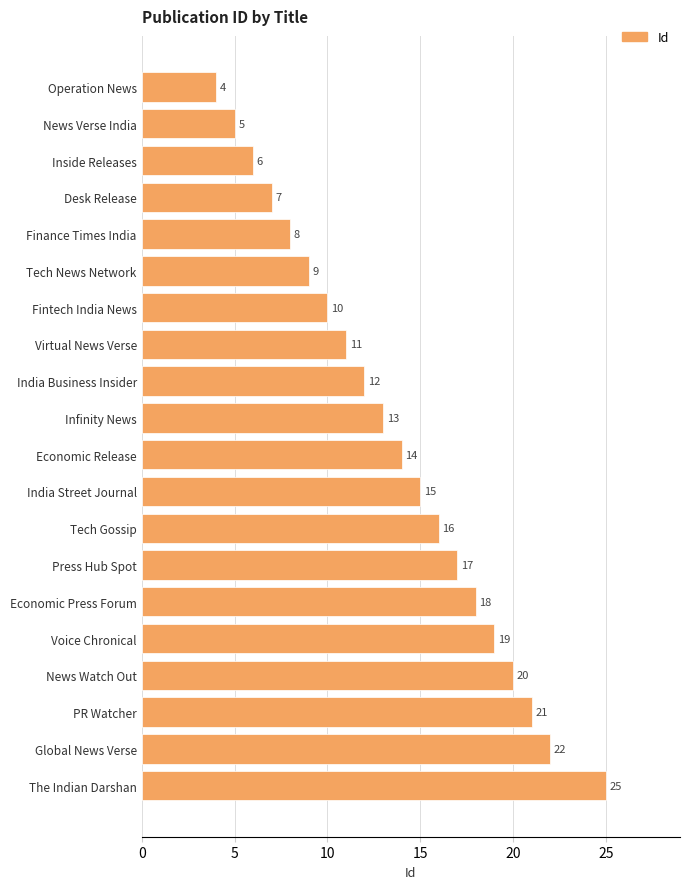

Where is the data nearest to the value 14?

Economic Release